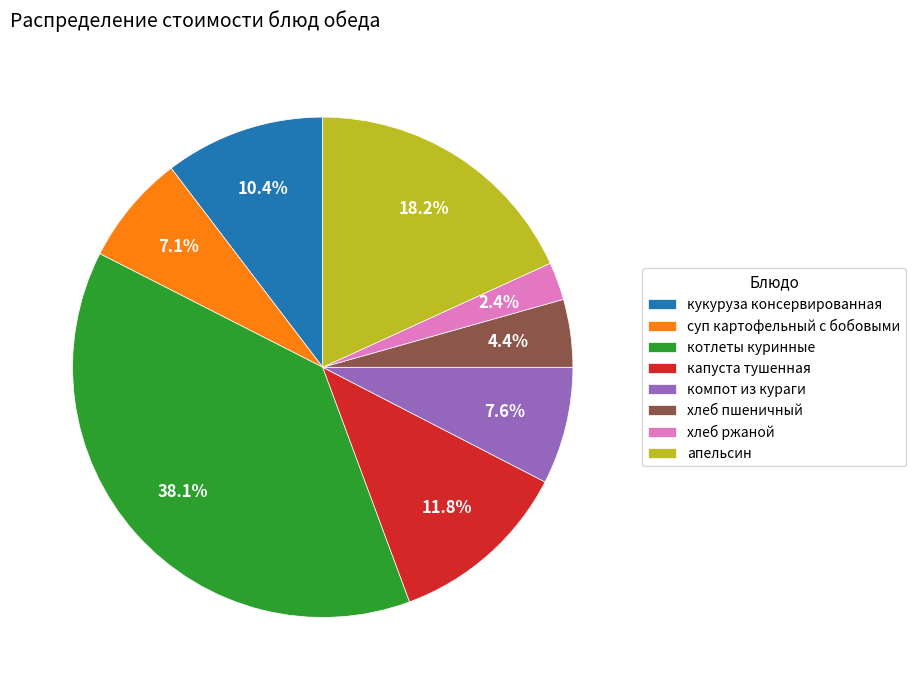

What percentage is the хлеб пшеничный slice, to the nearest percent?

4%